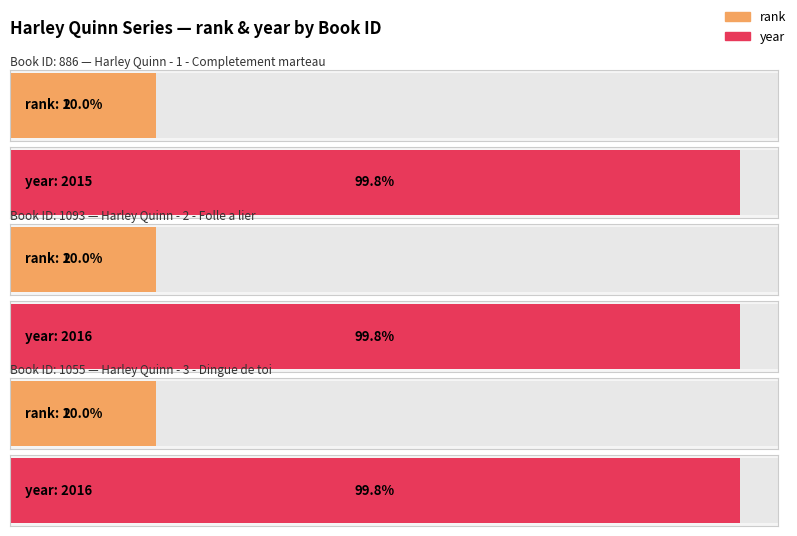

What is the difference between the highest and lowest values at 1093?

2015